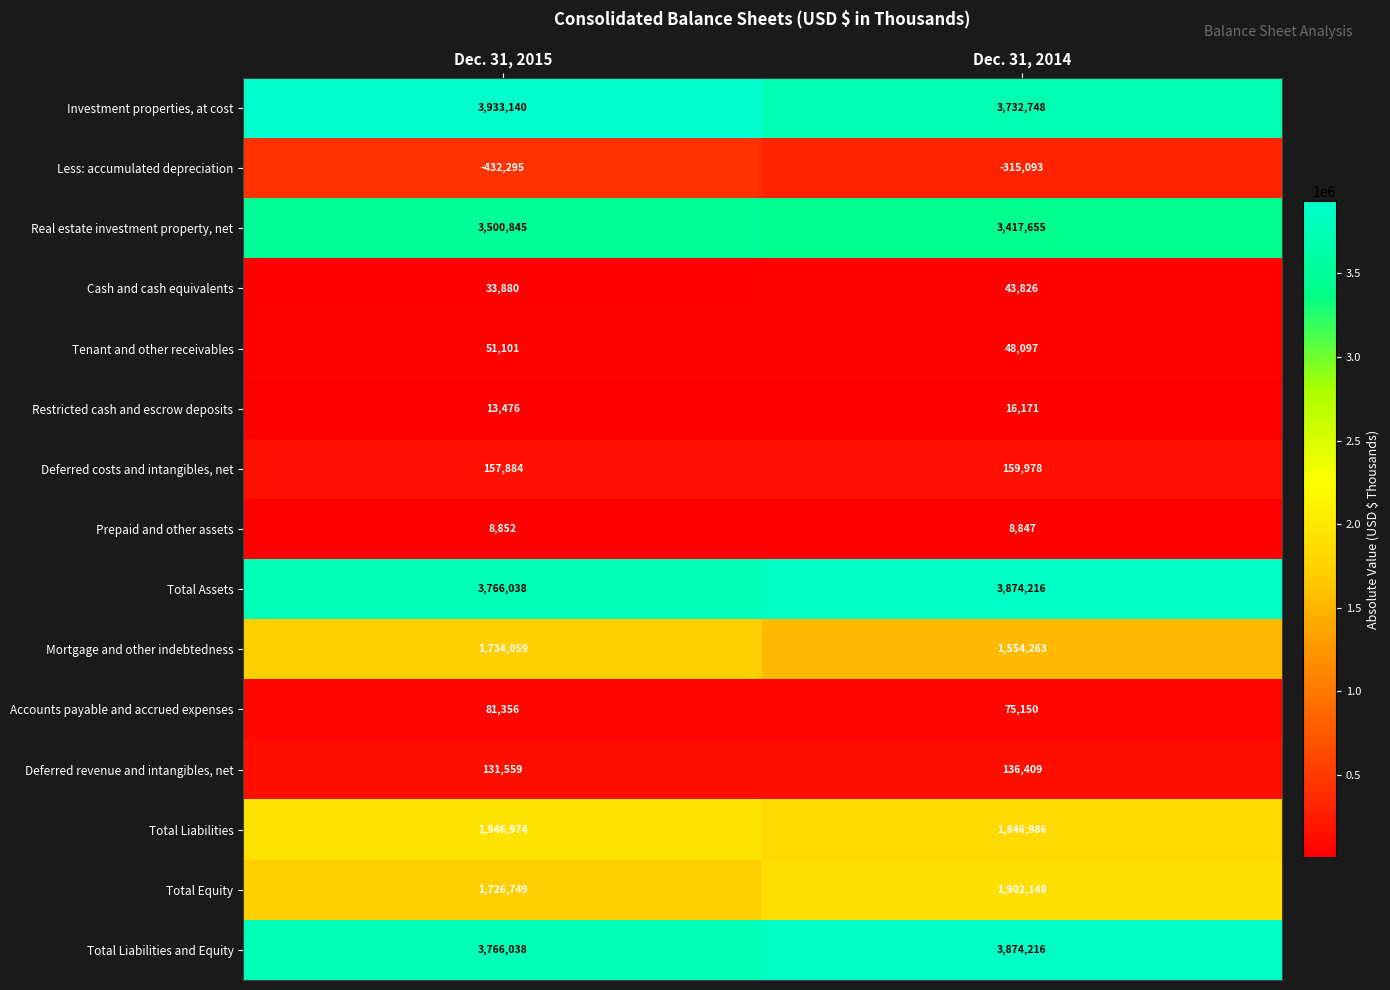

At which label does Prepaid and other assets reach its peak?

Dec. 31, 2015